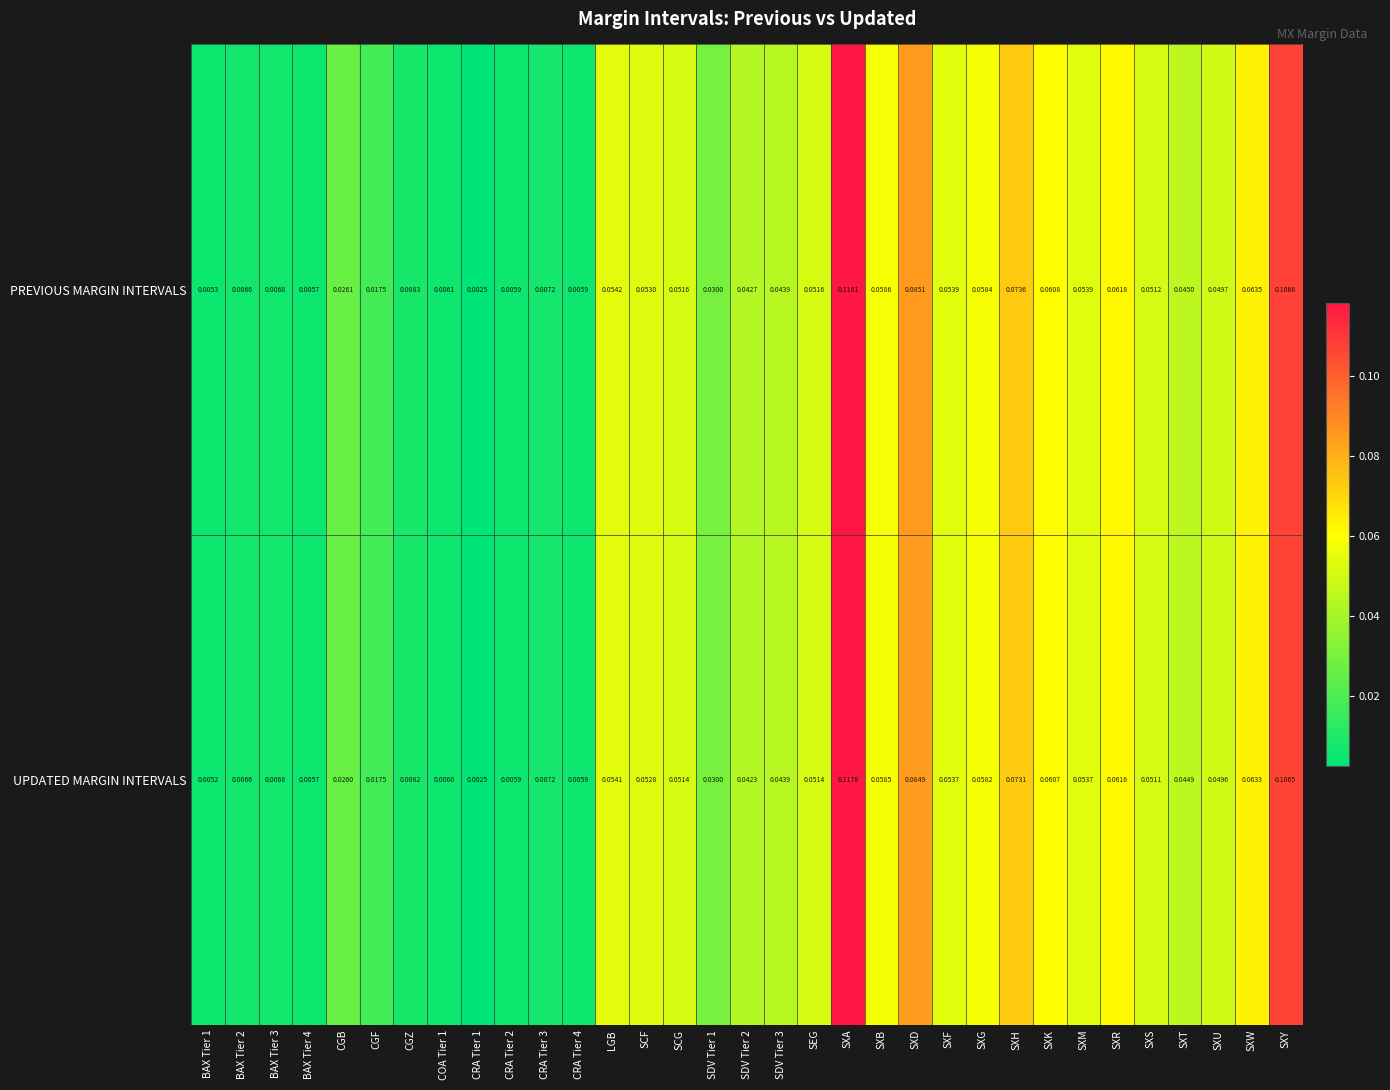

Which series has the largest range (max minus min)?

PREVIOUS MARGIN INTERVALS